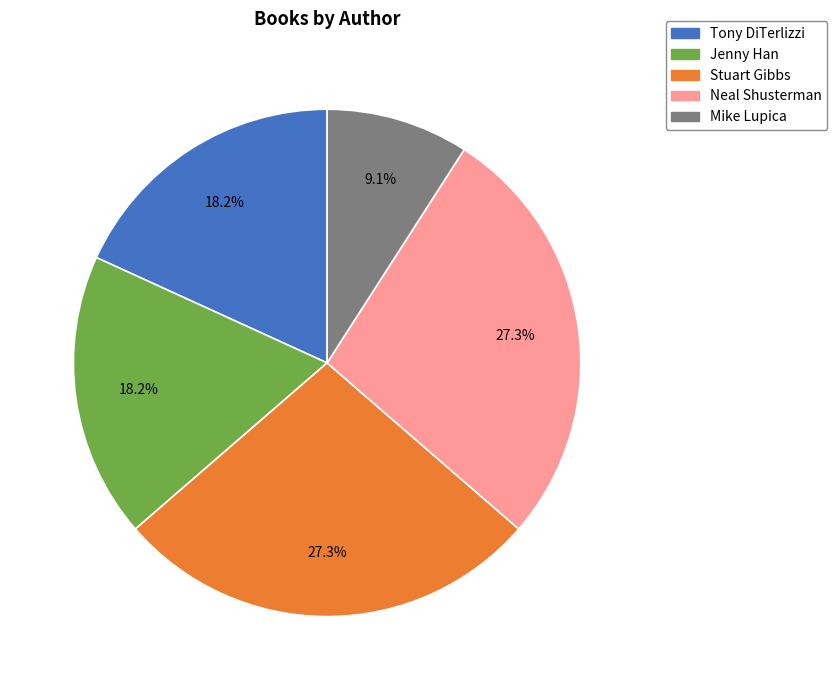

Does any single category account for the majority?

No